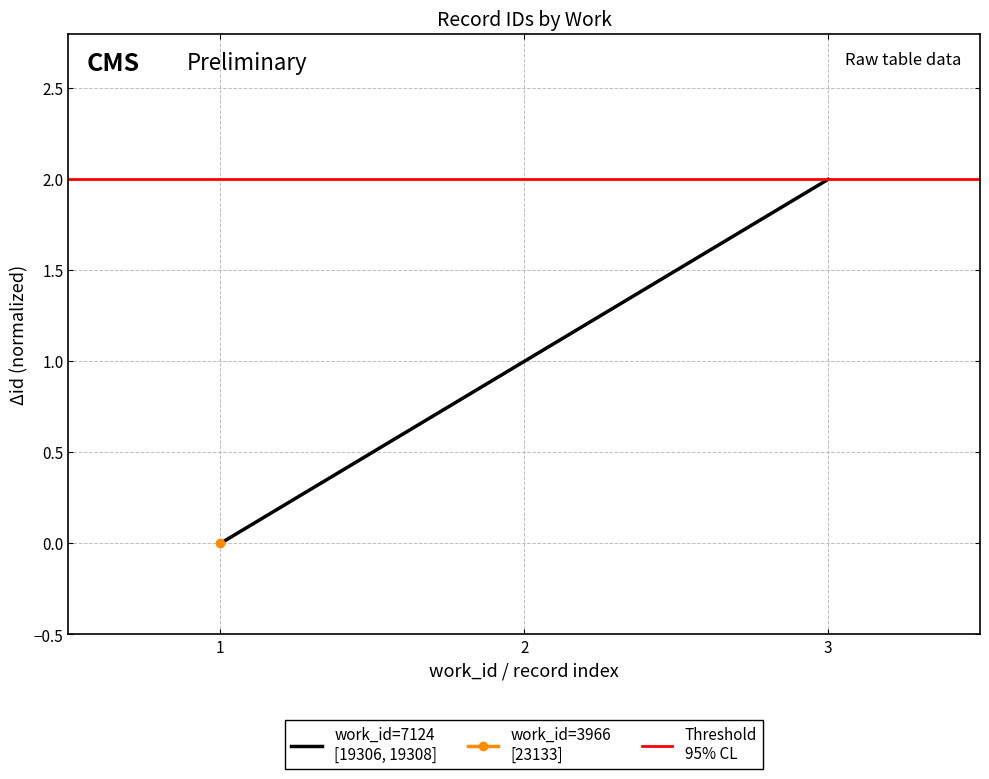

Between 1 and 2, which is larger?

2